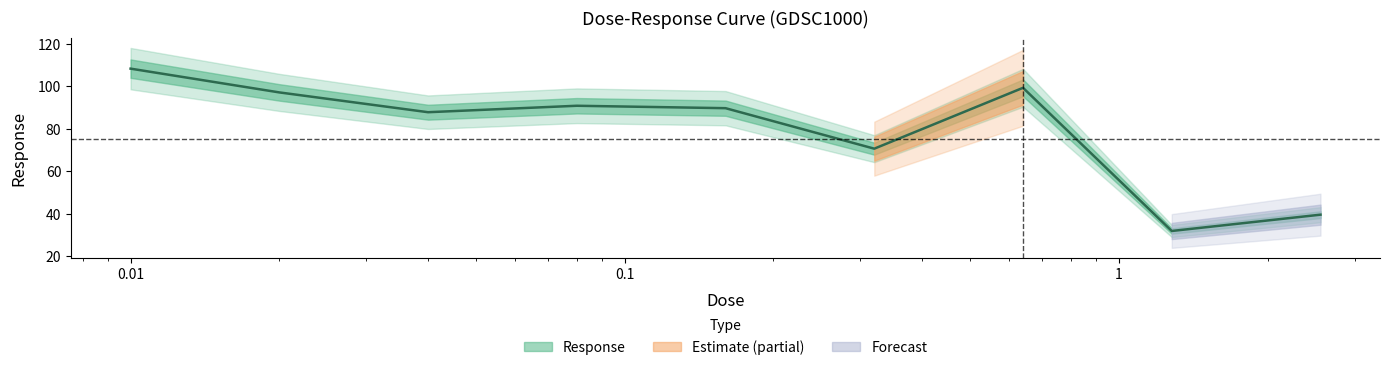

Reading left to right, extract all data points from this chart.

0.01=108.2	0.02=97.0	0.04=87.7	0.08=90.7	0.16=89.6	0.32=70.5	0.64=99.2	1.28=31.8	2.56=39.5